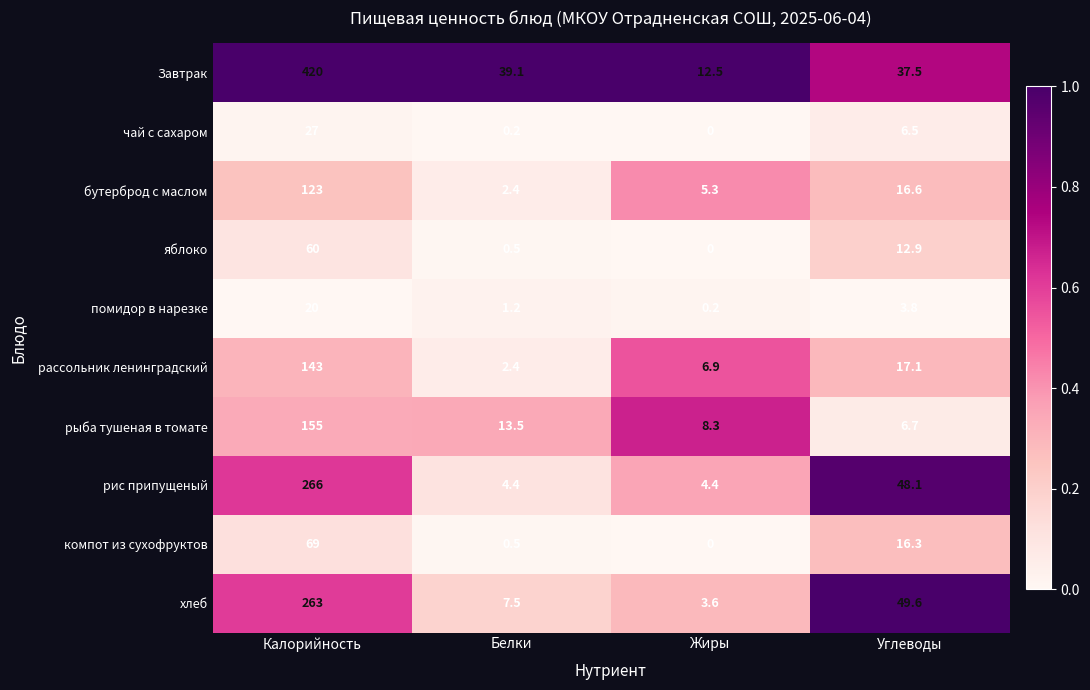

What is the difference between the highest and lowest values at Углеводы?

45.8